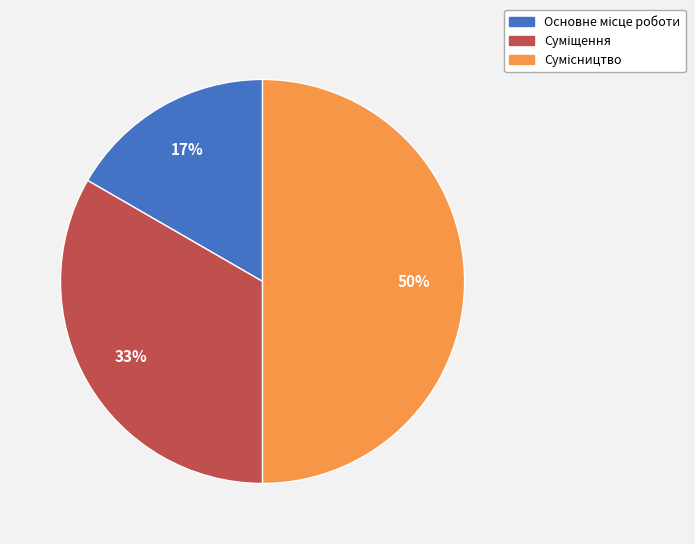

To the nearest percent, what is the difference between the largest and smallest slice percentages?

33%